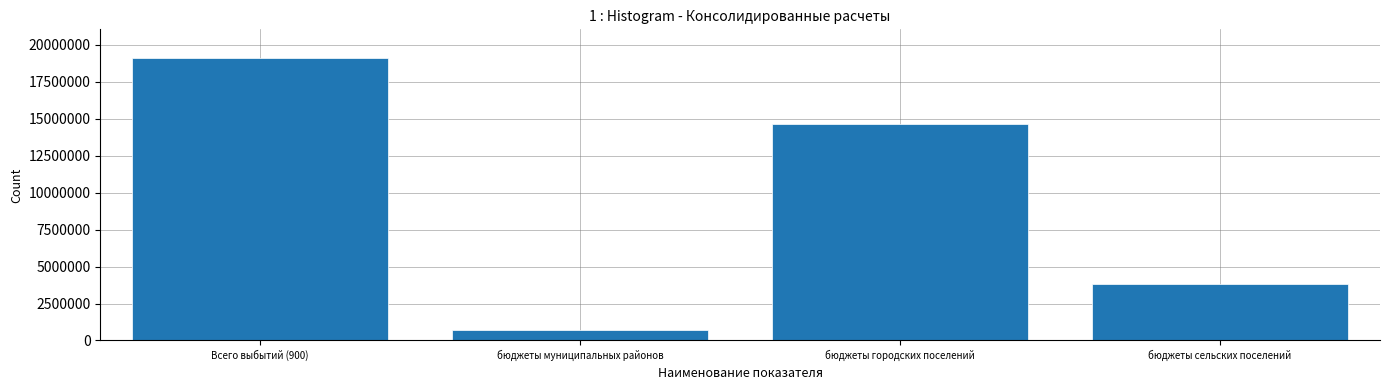

Reading left to right, transcribe all the data shown in this chart.

19138989.4	691175.1	14638853.4	3808961.0